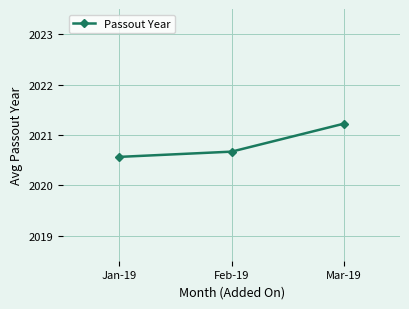

The chart shows a value of 2020.7 at Feb-19. True or false?

True